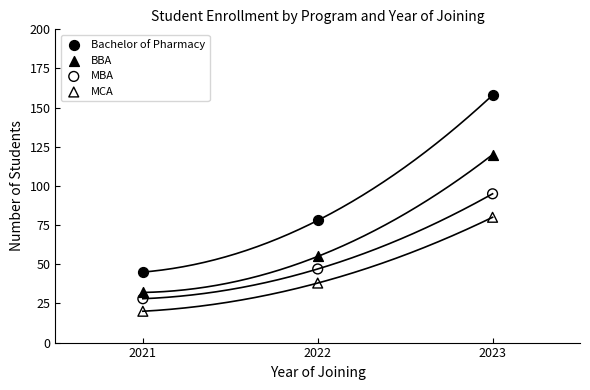

Across all series, what Y value is closest to 89?

95